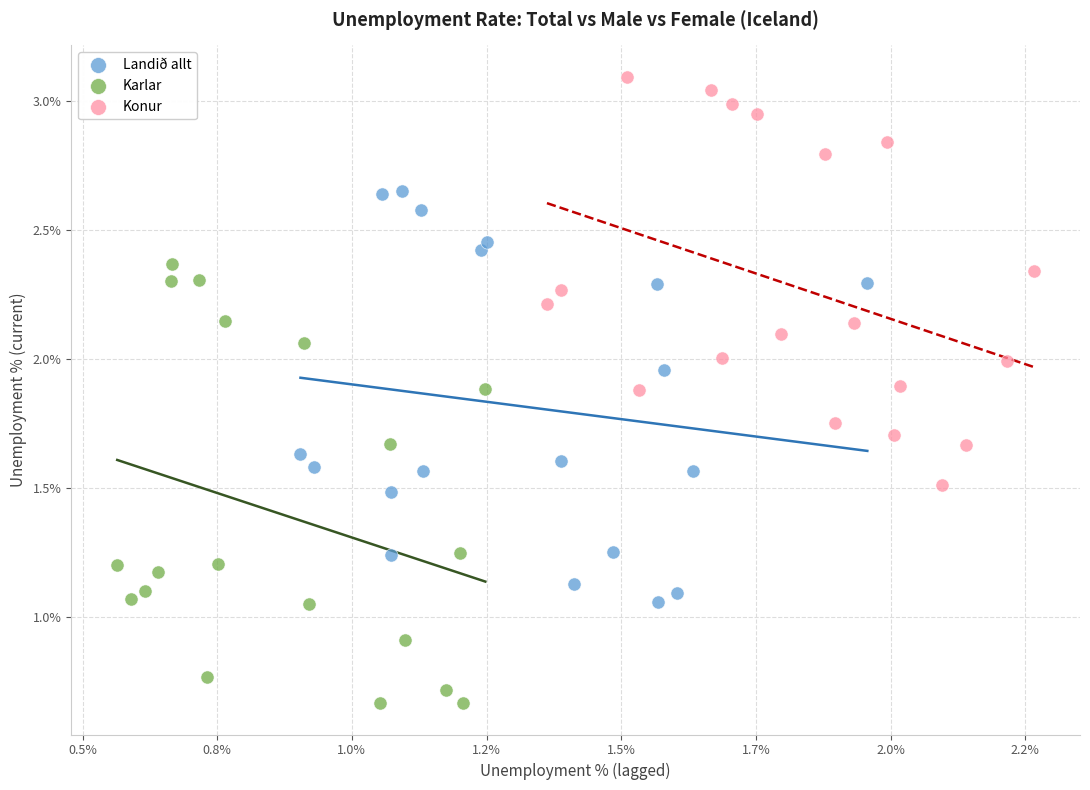

What are all the series names shown in the legend?

Landið allt, Karlar, Konur